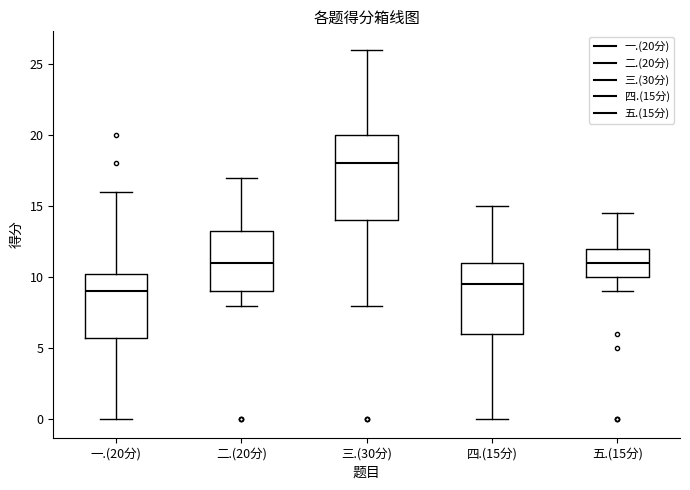

Reading left to right, transcribe this box plot: for each box, give where its median line is, the range the box spans, and where its two whiskers end, as read against the y-axis. The values are not printed on the chart, so give them approximately, as read against the axis.

一.(20分): median 9.0, box 6.0 to 10.5, whiskers 0.0 to 16.0
二.(20分): median 11.0, box 9.0 to 13.5, whiskers 8.0 to 17.0
三.(30分): median 18.0, box 14.0 to 20.0, whiskers 8.0 to 26.0
四.(15分): median 9.5, box 6.0 to 11.0, whiskers 0.0 to 15.0
五.(15分): median 11.0, box 10.0 to 12.0, whiskers 9.0 to 14.5